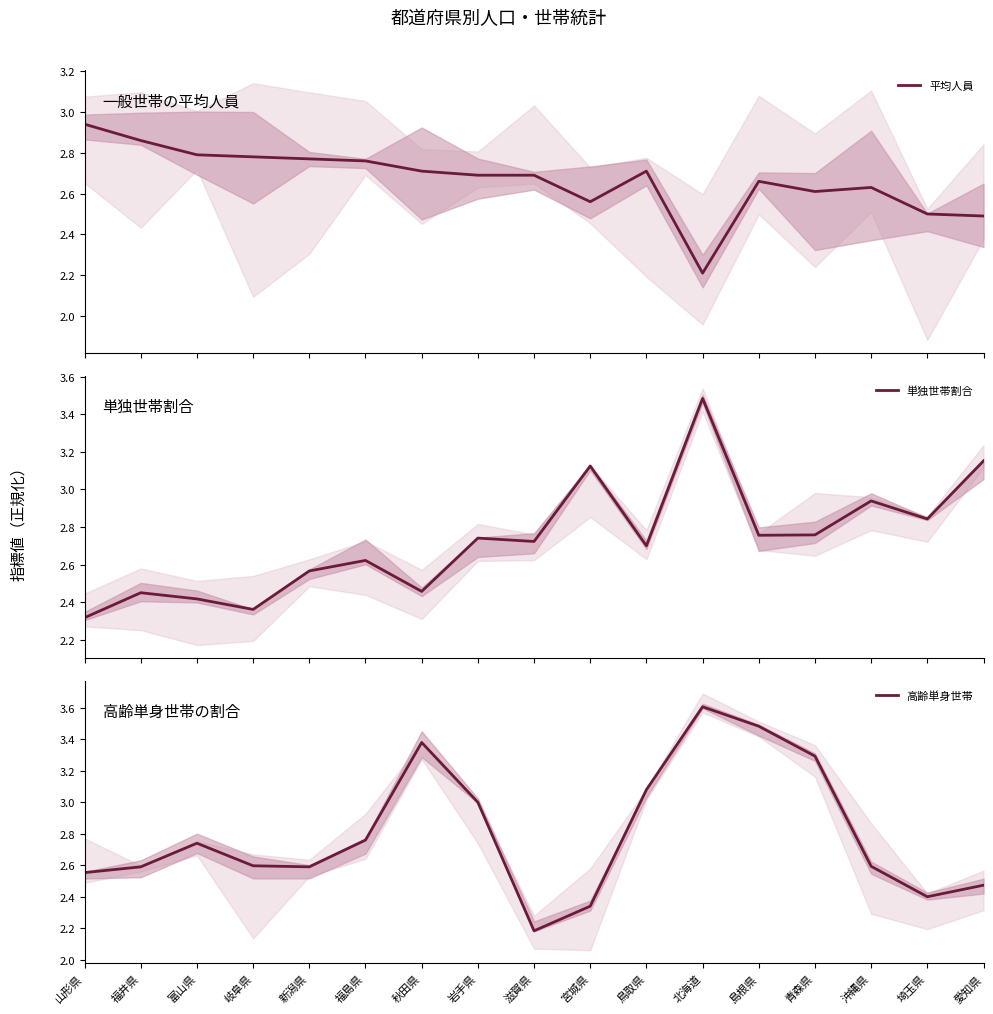

At which label does 単独世帯割合 reach its peak?

北海道